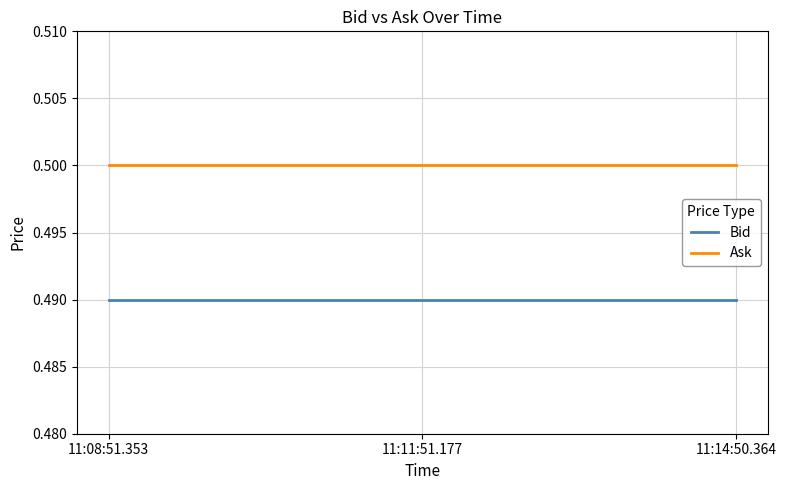

True or false: Bid has a value of 0.3 at 11:08:51.353.

False